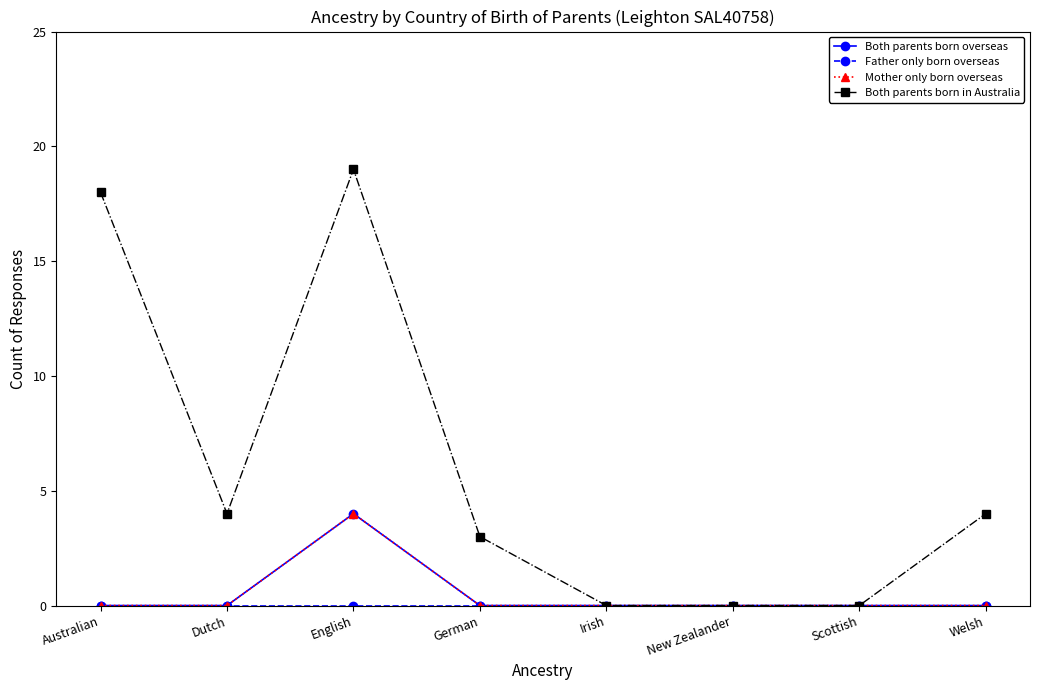

What is the spread (max minus min) of values at German?

3